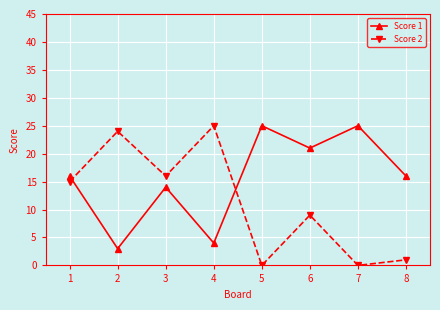

What is the maximum value shown in the chart?

25